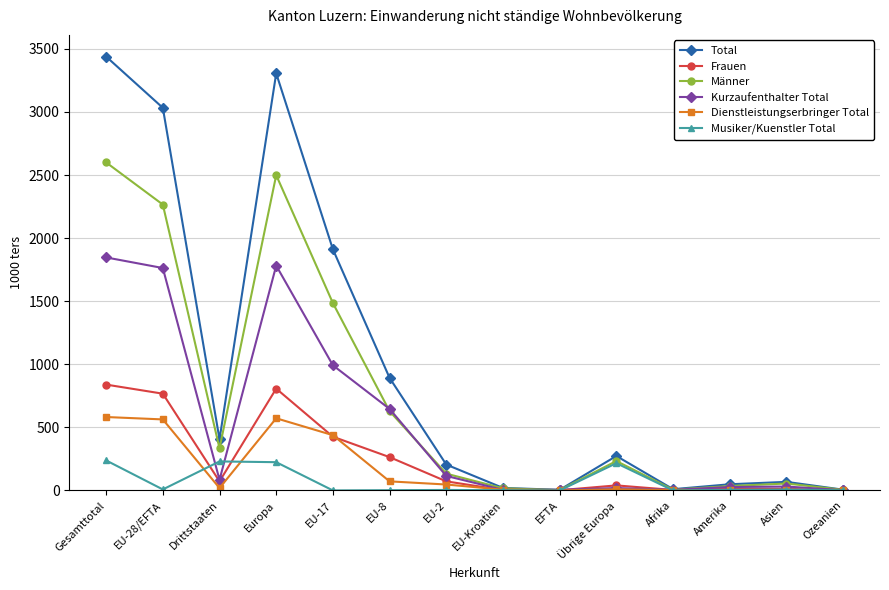

The value of Musiker/Kuenstler Total at Europa is 224. True or false?

True